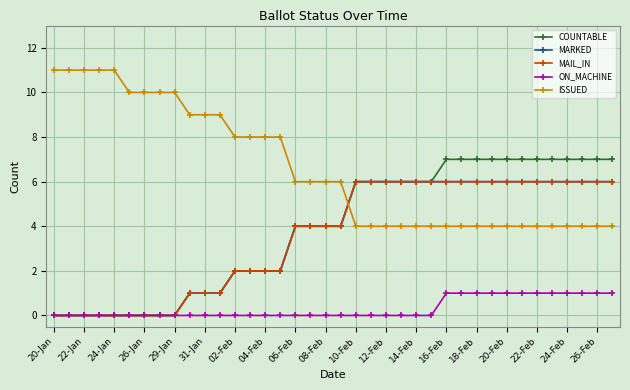

What is the minimum value for ISSUED?

4